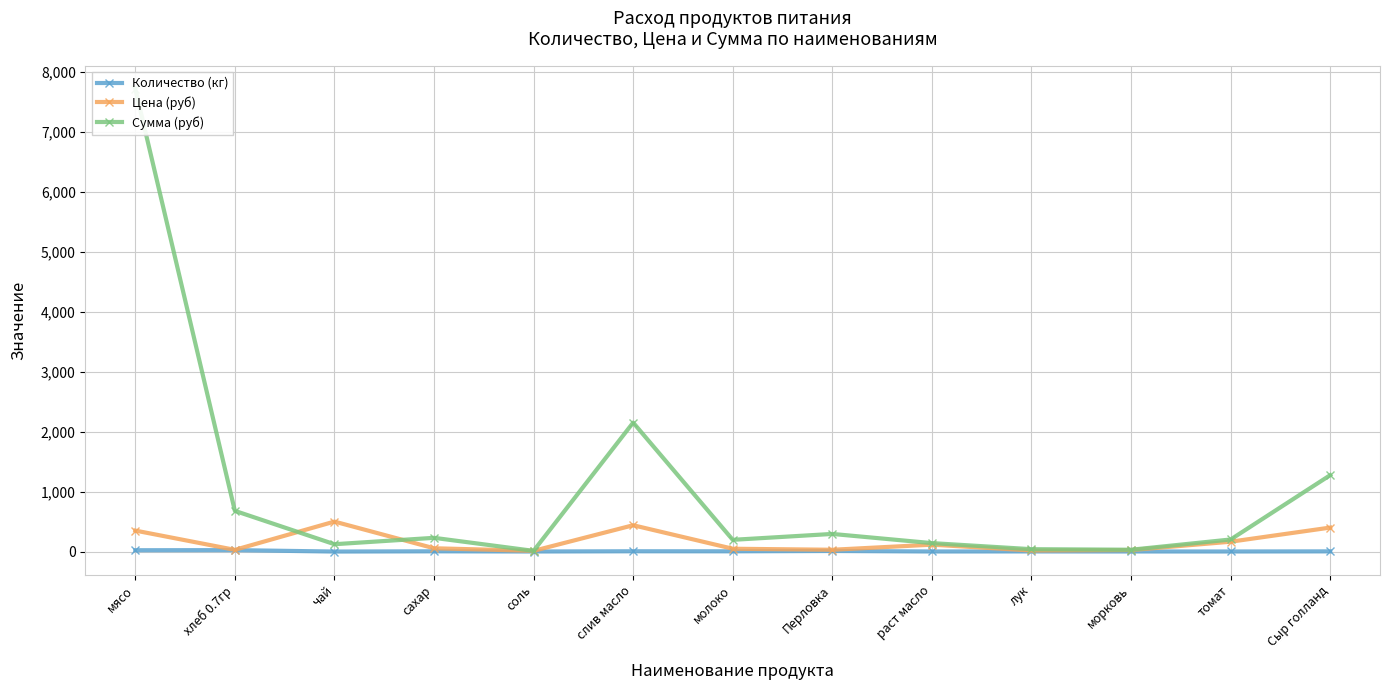

Count the number of data series in this chart.

3